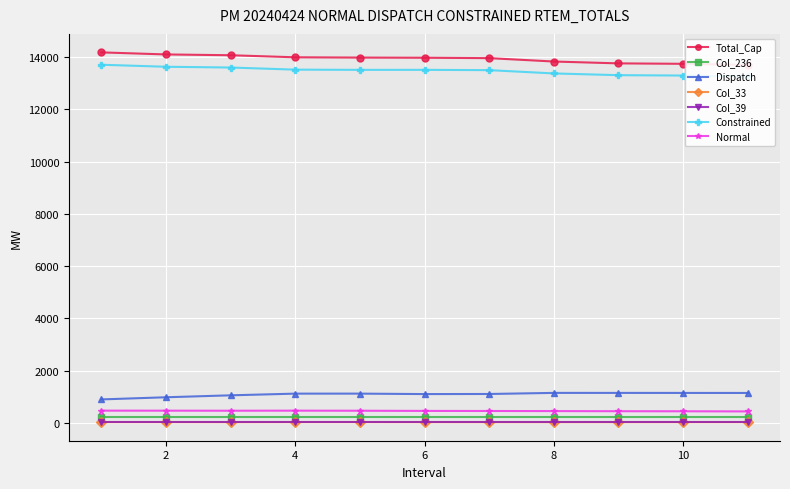

What is the total value across all series at 2?

29224.6